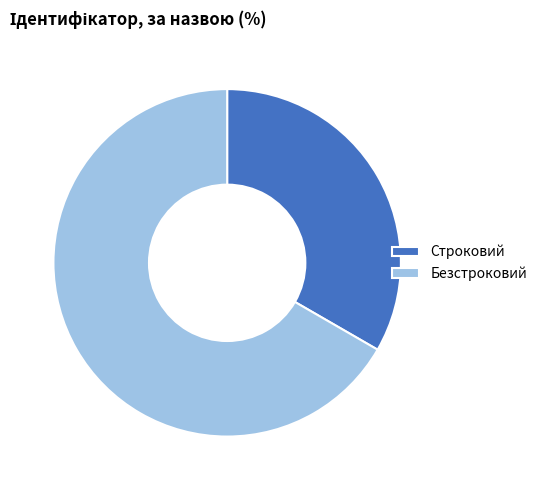

Is it true that Строковий is 21% of the pie?

False